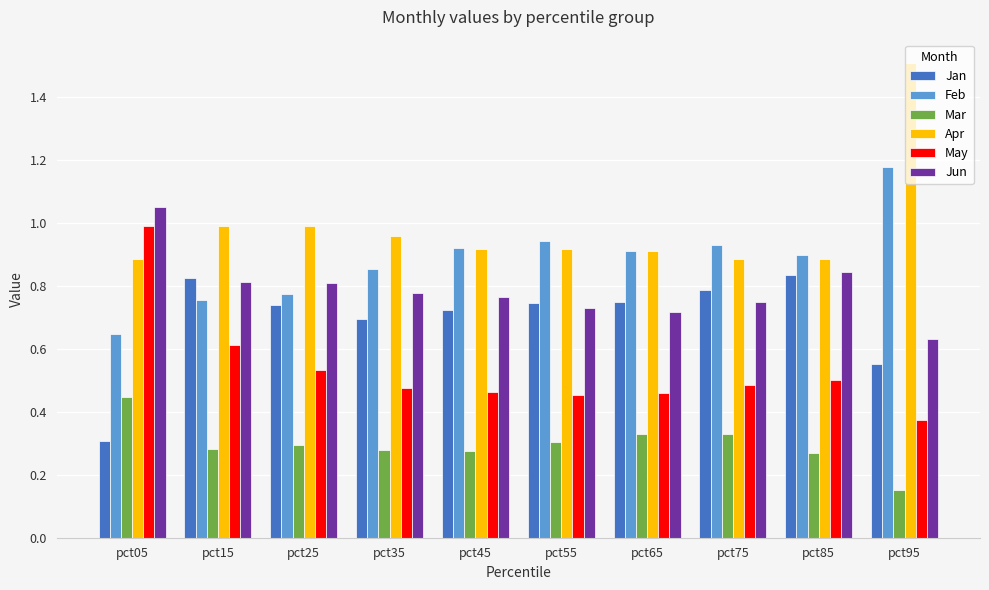

How many bars are there in each group?

6